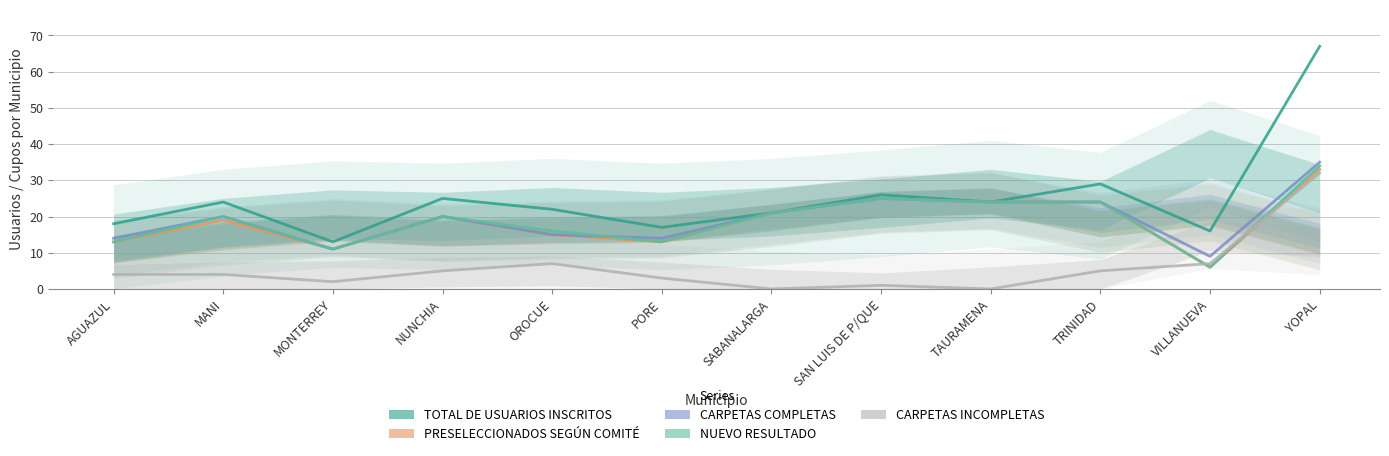

Does the chart display data point markers on the line(s)?

No